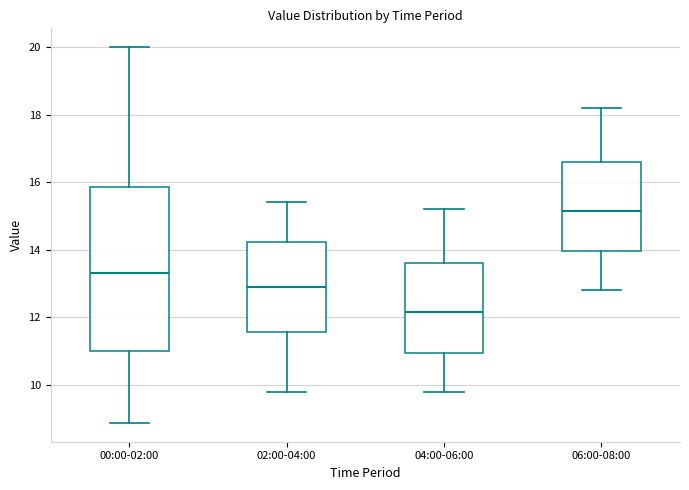

Which box is the tallest, from its lower edge to its upper edge?

00:00-02:00